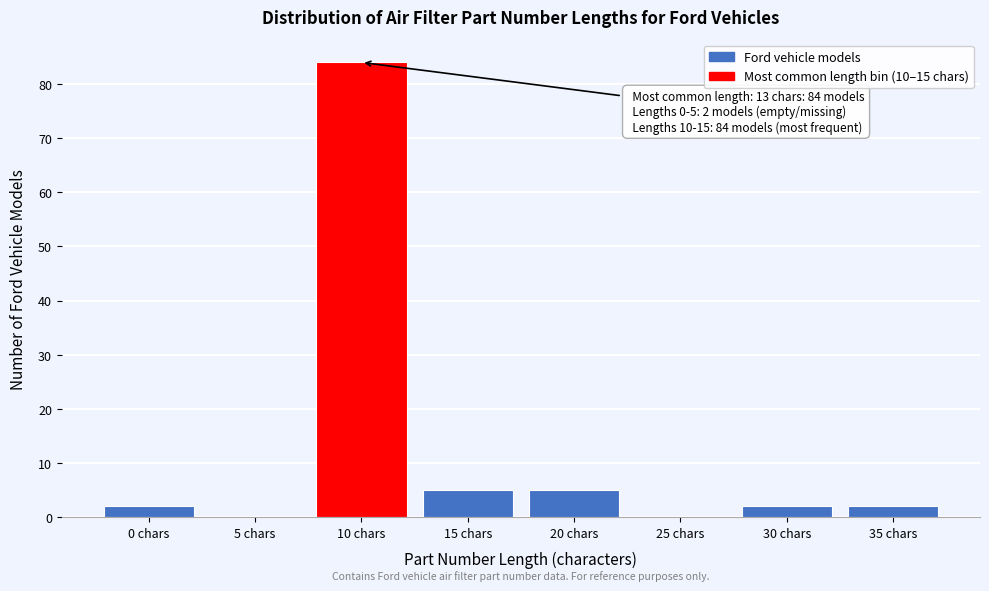

Reading left to right, extract all data points from this chart.

0 chars=2	5 chars=0	10 chars=84	15 chars=5	20 chars=5	25 chars=0	30 chars=2	35 chars=2